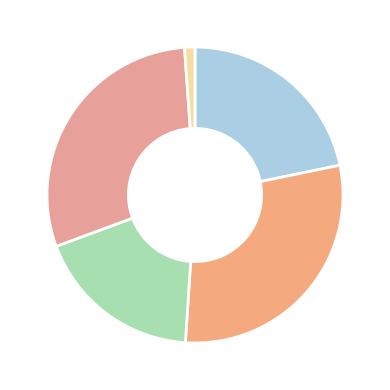

Count the number of slices in the pie.

5